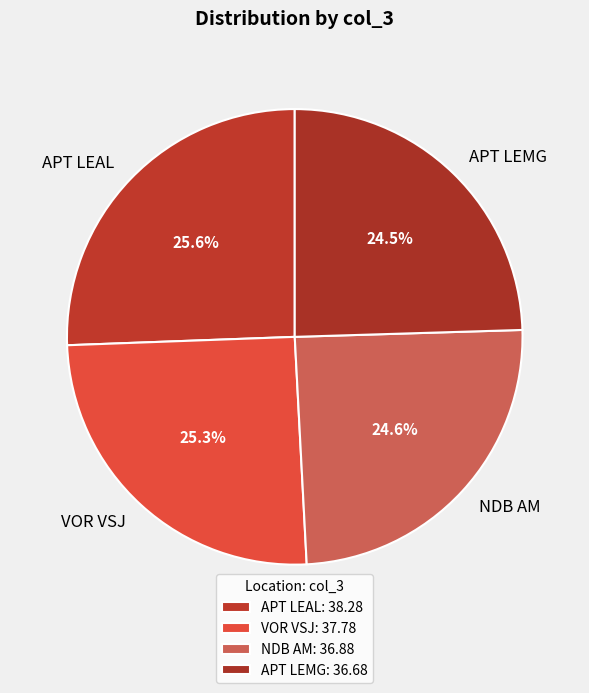

To the nearest percent, what is the average slice percentage?

25%